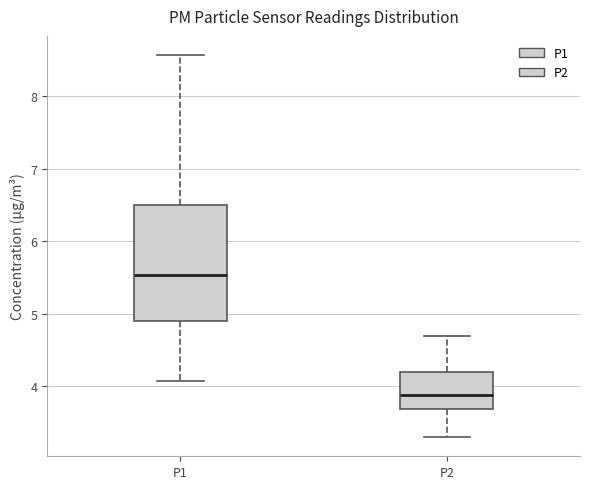

Reading left to right, transcribe this box plot: for each box, give where its median line is, the range the box spans, and where its two whiskers end, as read against the y-axis. The values are not printed on the chart, so give them approximately, as read against the axis.

P1: median 5.5, box 4.9 to 6.5, whiskers 4.1 to 8.6
P2: median 3.9, box 3.7 to 4.2, whiskers 3.3 to 4.7